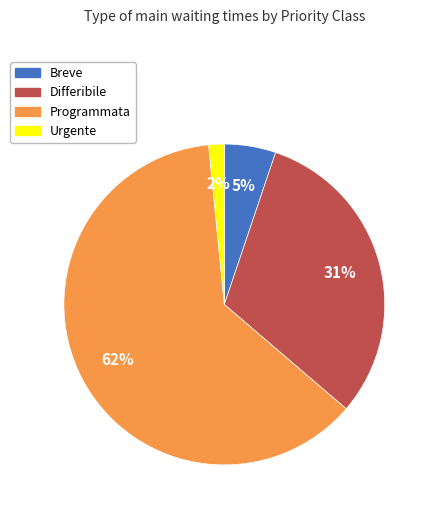

Which slice is the largest?

Programmata